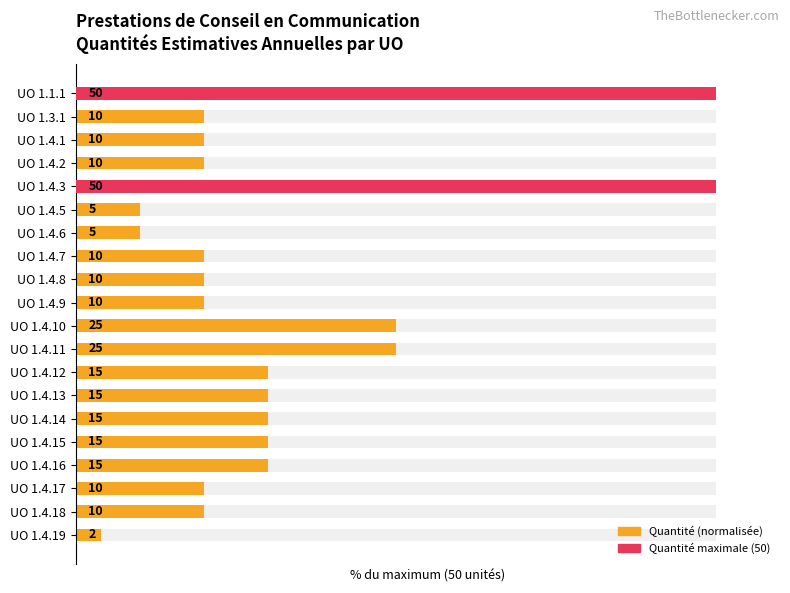

Is it true that the value at UO 1.4.7 is 9?

False